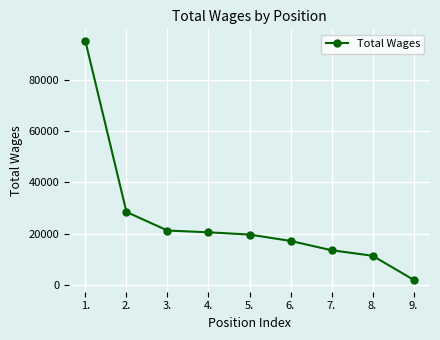

What is the label of the 4th point from the right?

6.